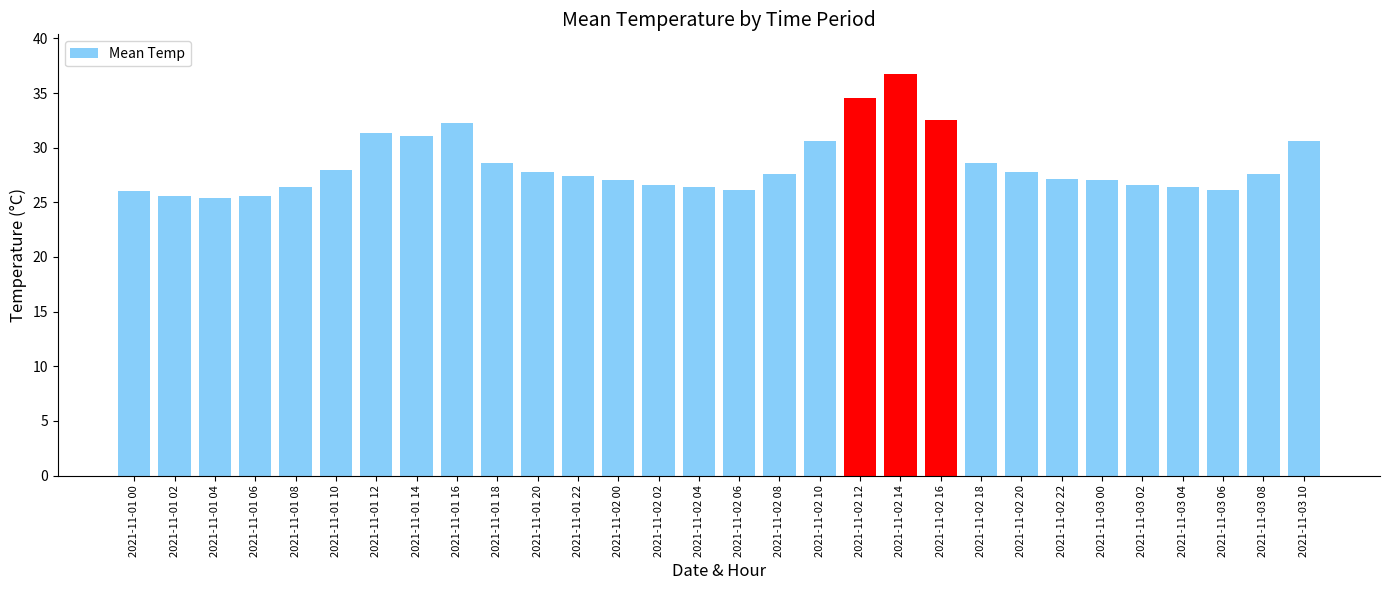

How many categories are shown in the chart?

30